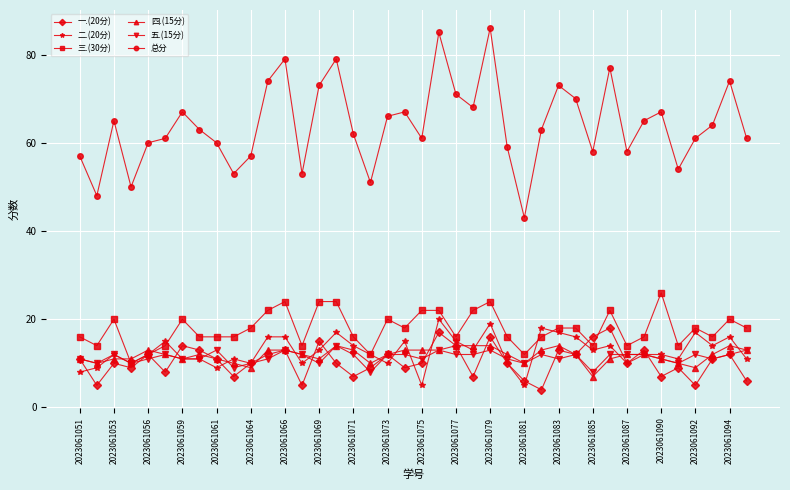

What is the maximum value shown in the chart?

86